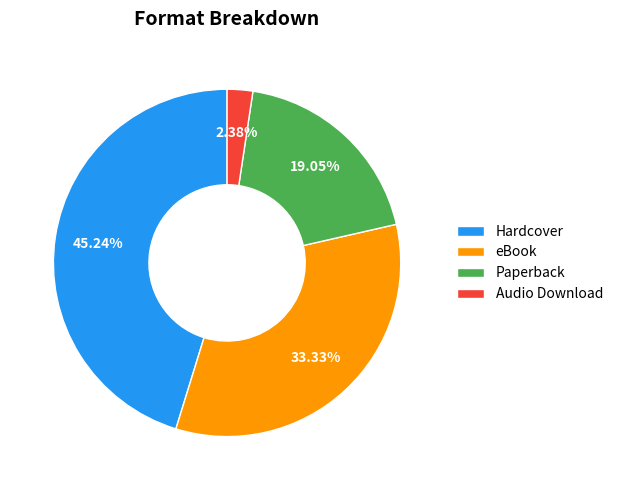

Between eBook and Paperback, which is larger?

eBook